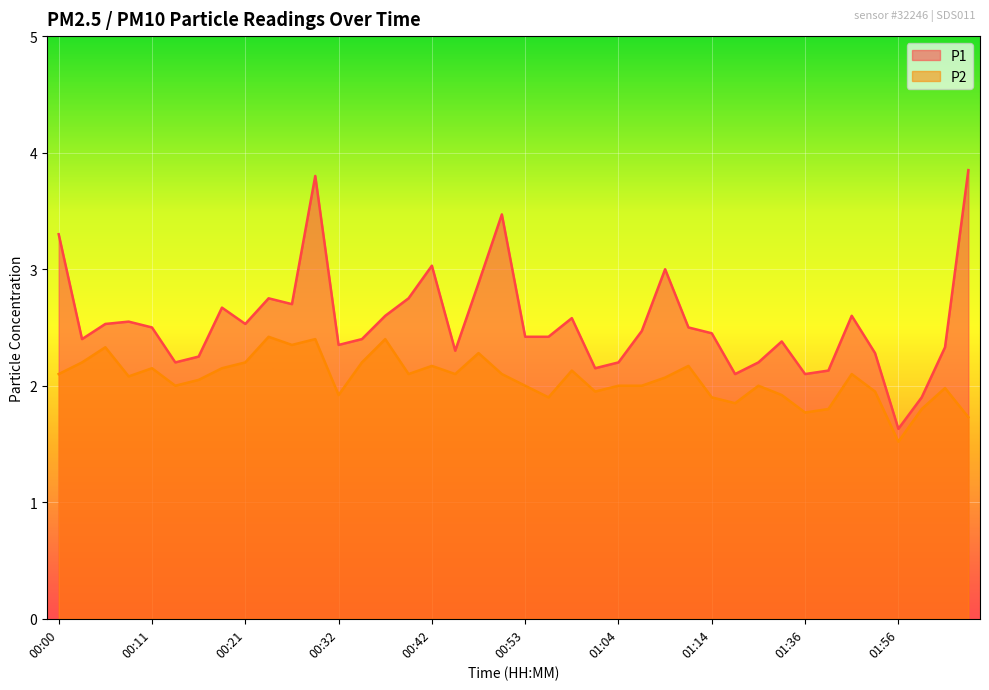

True or false: P2 and P1 intersect in this chart.

False